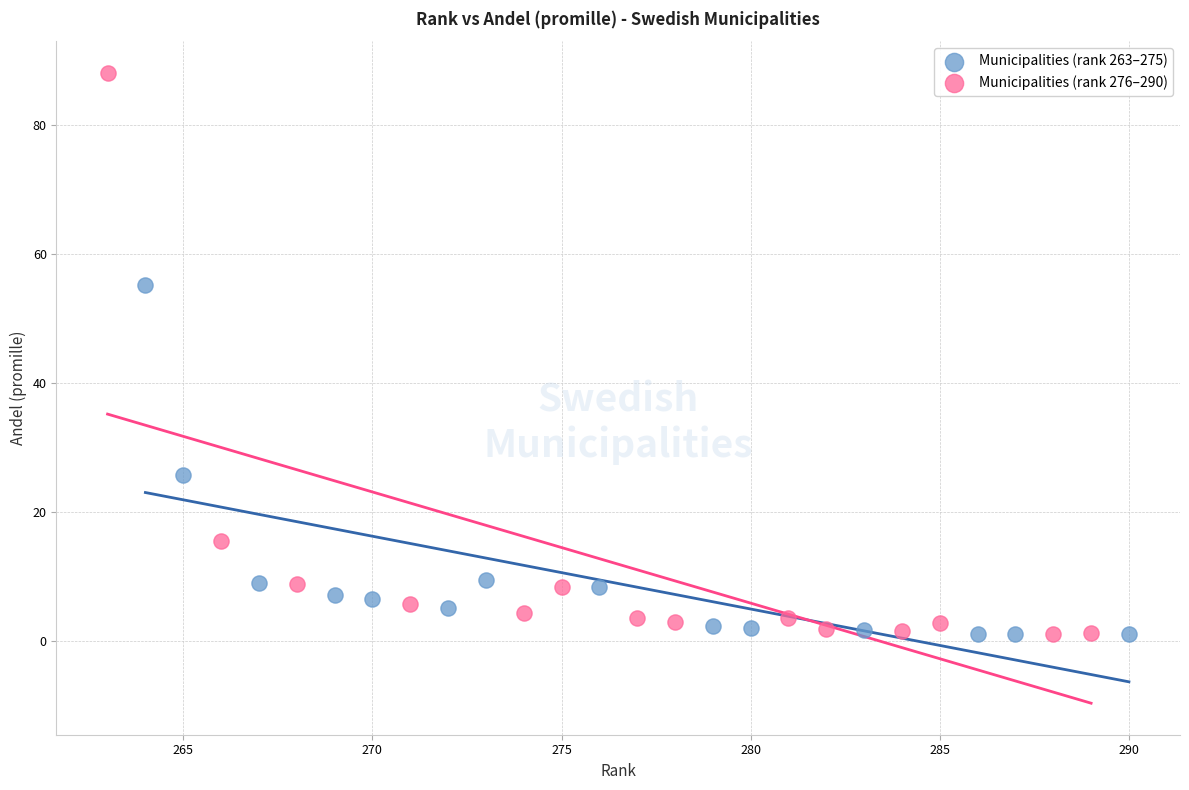

Which series has the largest Y range (max minus min)?

Municipalities (rank 276–290)